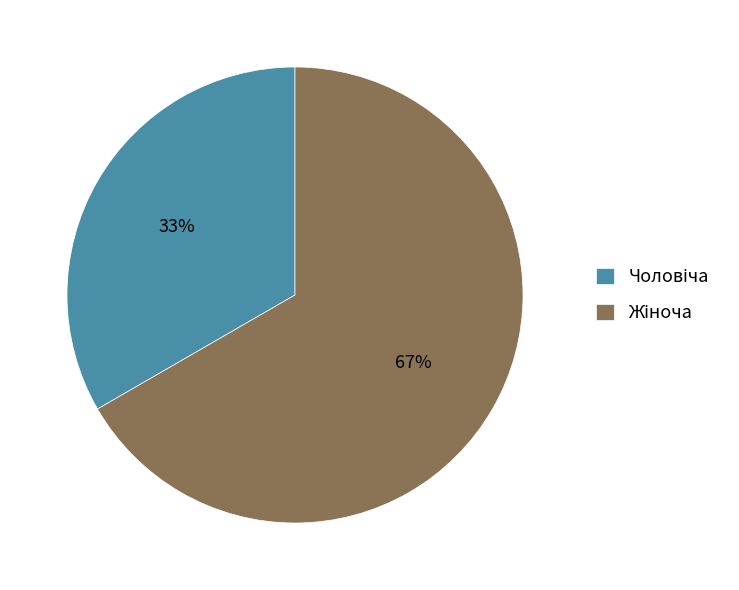

To the nearest percent, what is the average slice percentage?

50%